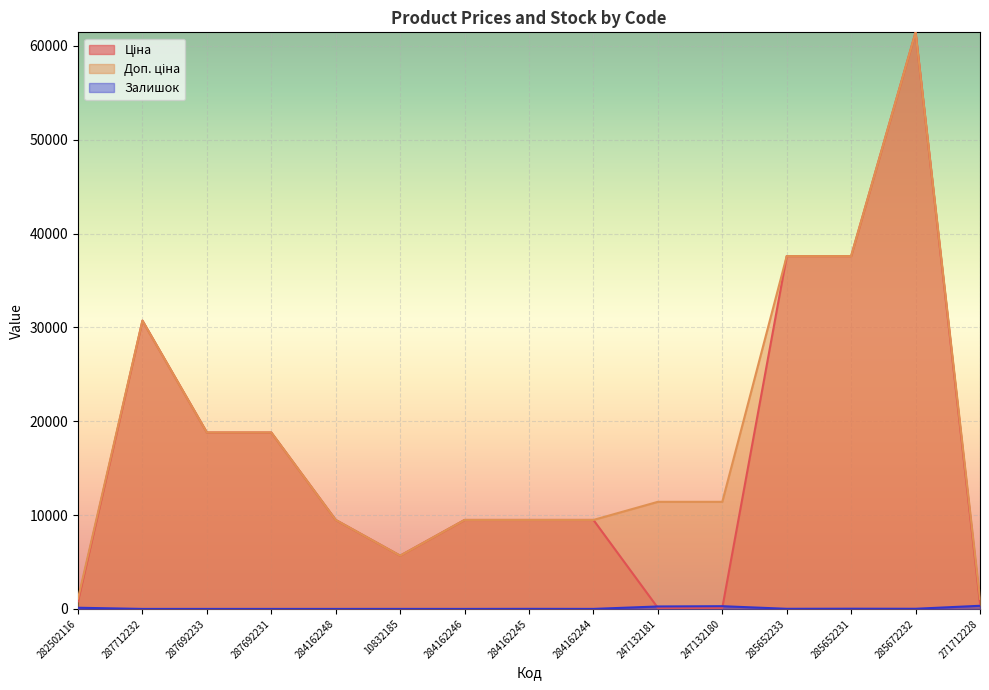

What is the total value across all series at 285672232?

122884.5